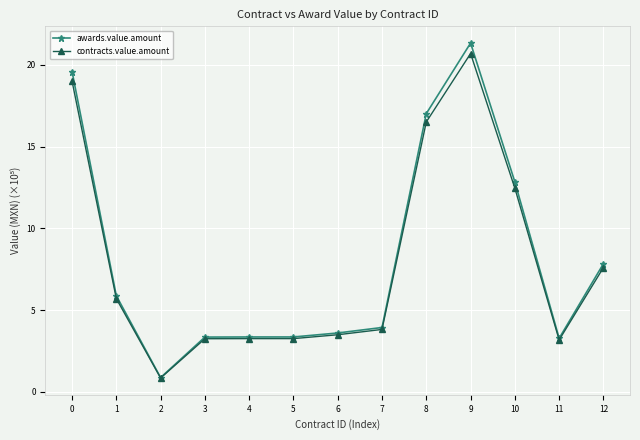

Rank the series at 9 from lowest to highest value.

contracts.value.amount, awards.value.amount